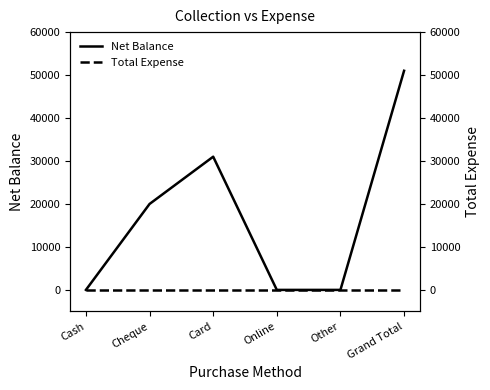

What is the label of the 2nd point from the left?

Cheque